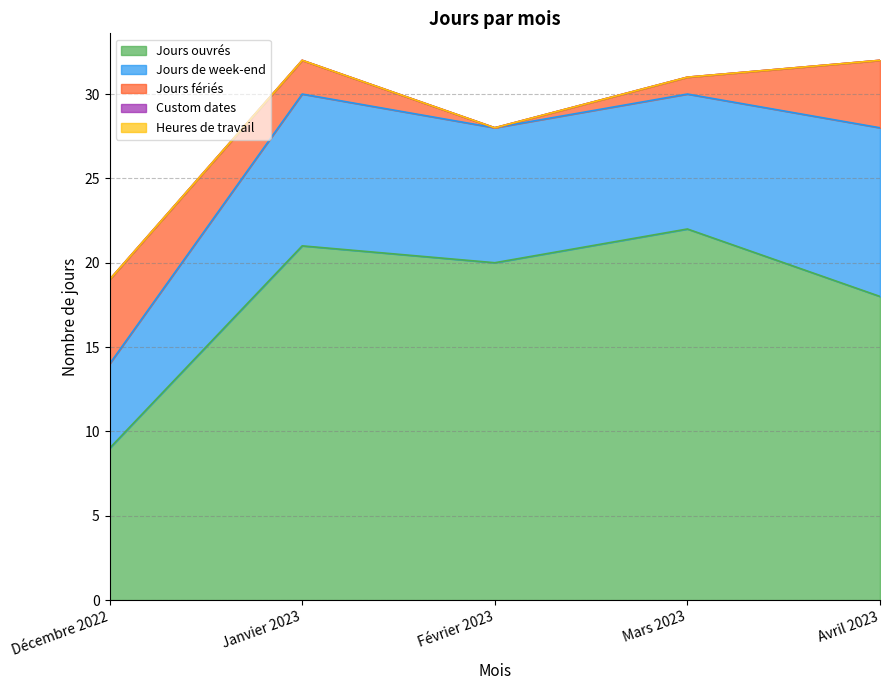

Which series has the largest total across all categories?

Jours ouvrés